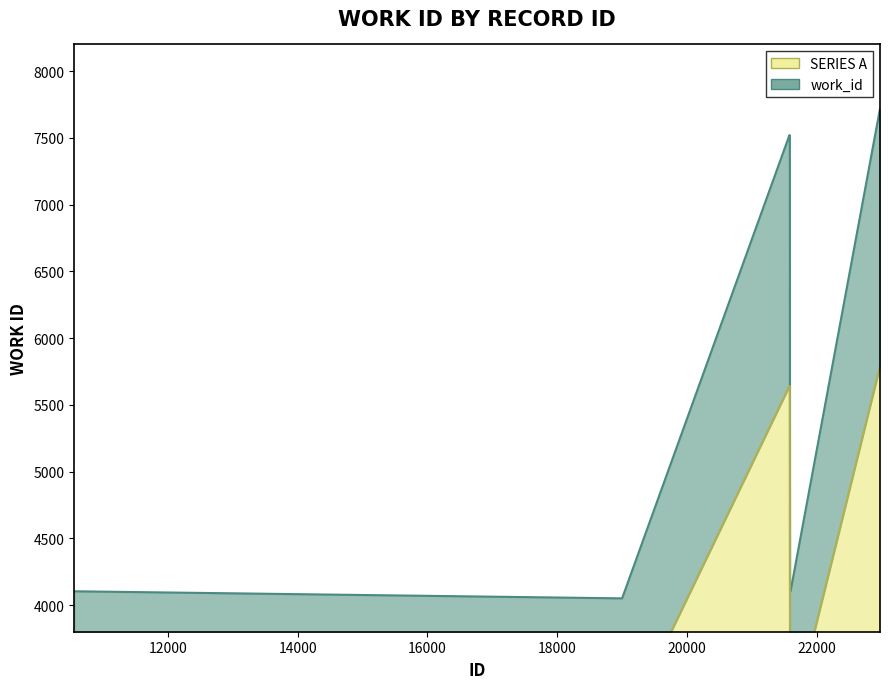

What is the value of the 6th point from the left?

7520